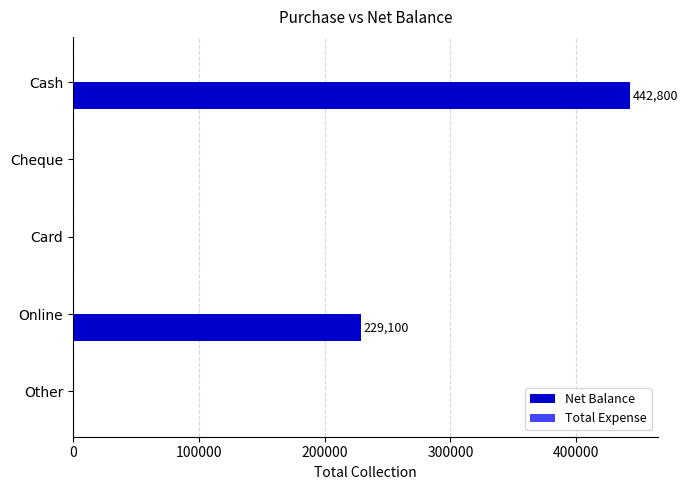

What is the sum of all values?

671900